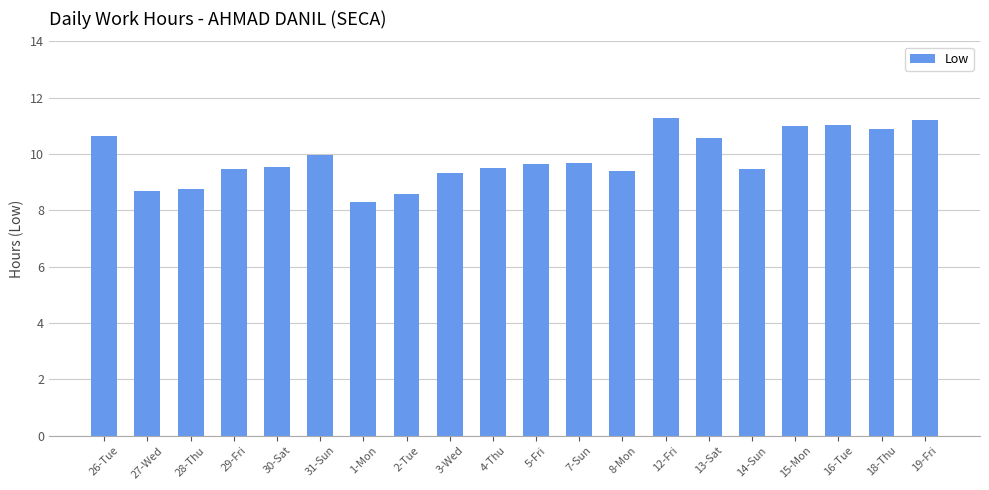

What is the label of the 11th bar from the right?

4-Thu